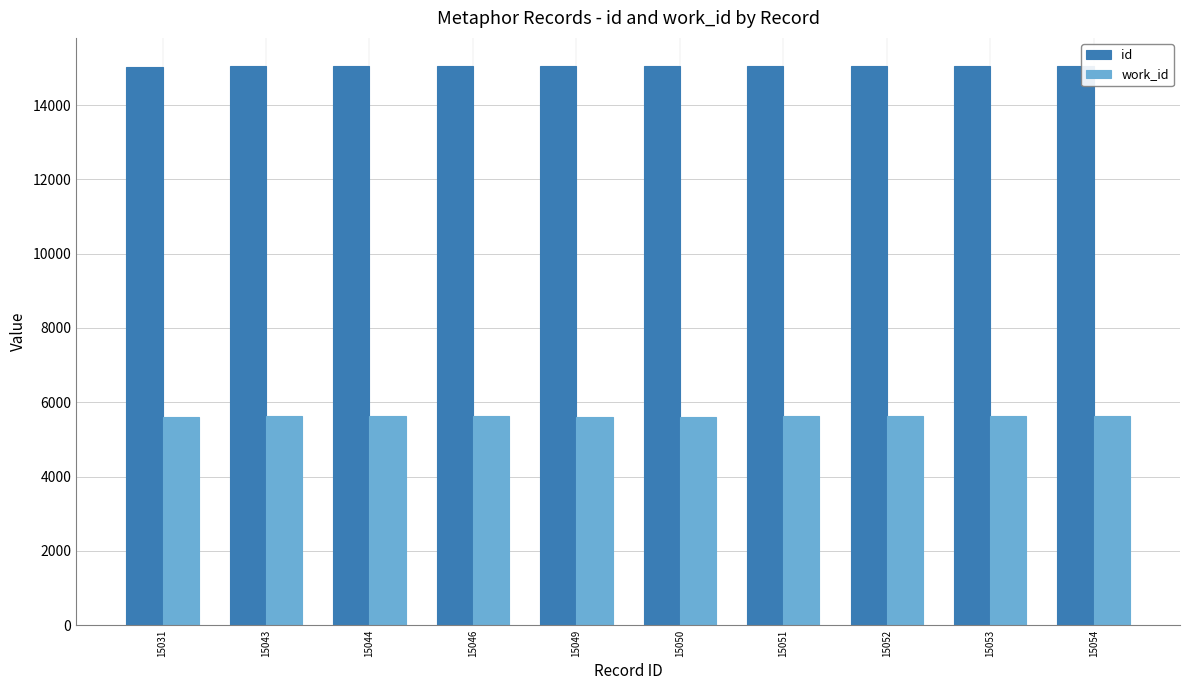

The id series shows 23261 at 15046. True or false?

False